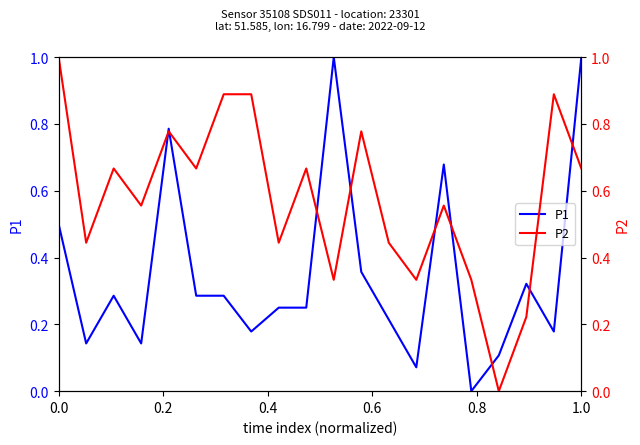

What is the difference between the maximum and minimum values in the P1 series?

1.0